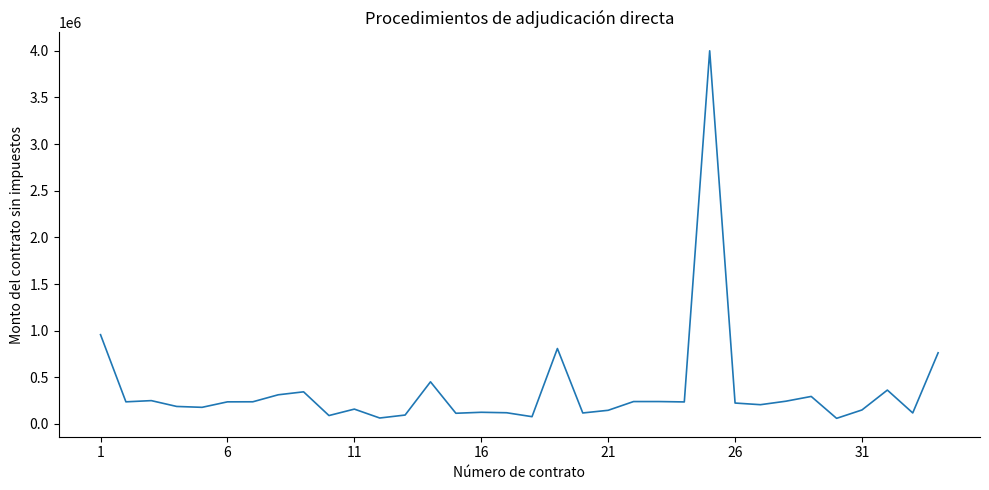

What is the greatest value displayed?

4000000.0